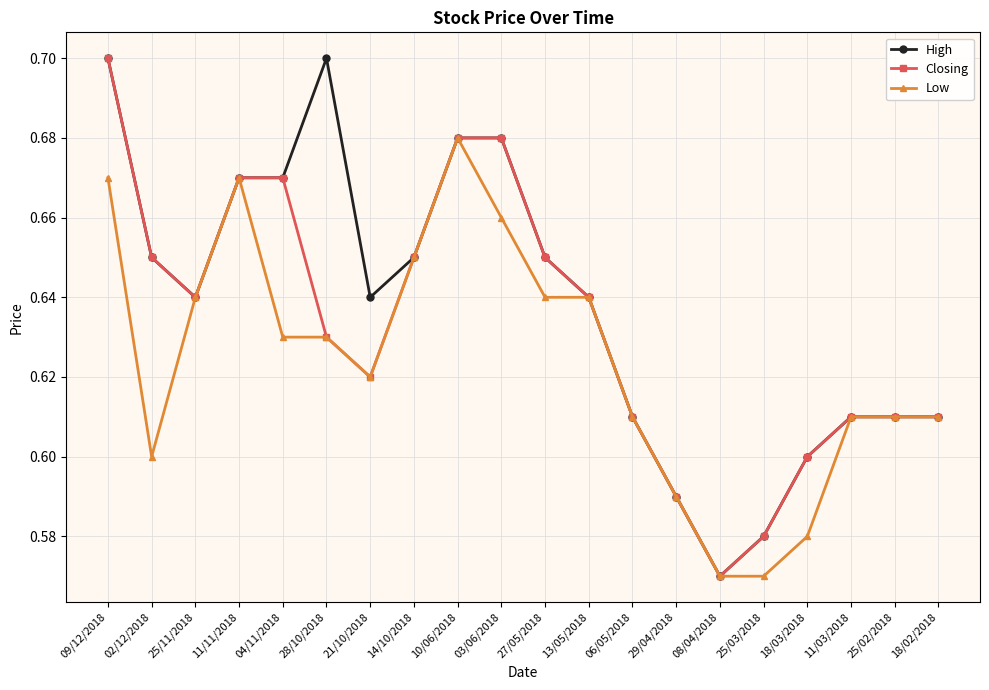

How many categories are shown in the chart?

20